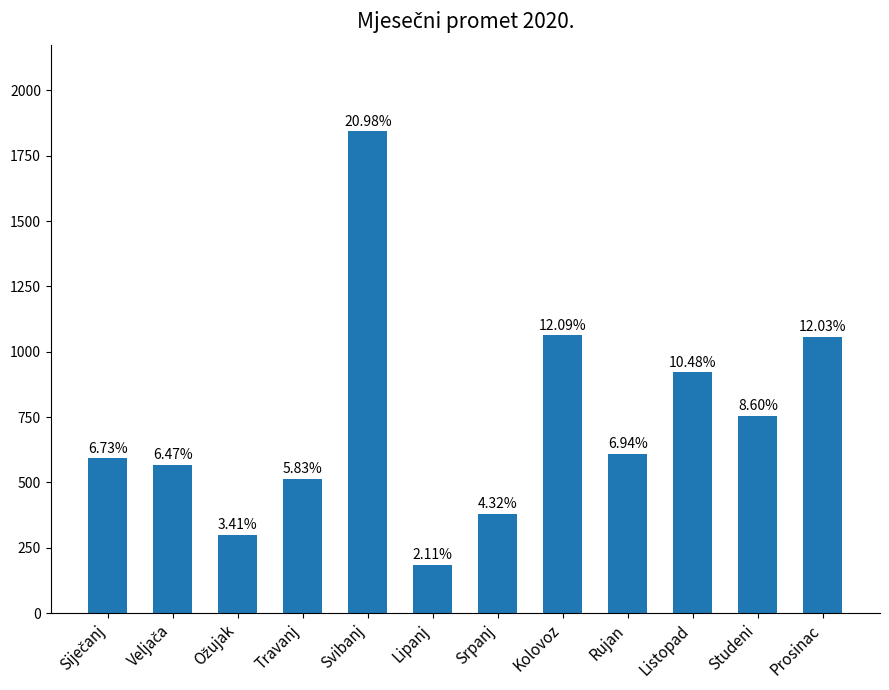

Reading right to left, transcribe all the data shown in this chart.

1057.0	756.0	920.8	609.7	1062.8	380.0	185.3	1843.4	512.7	299.7	568.4	591.7